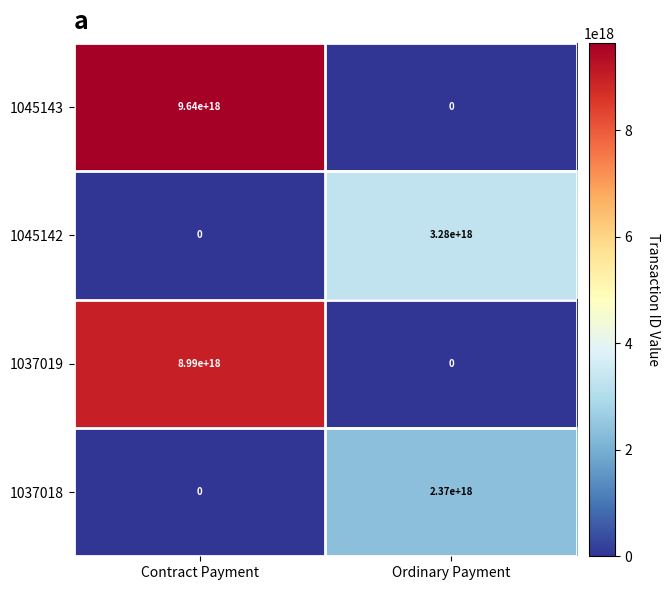

How many data points does each series have?

2